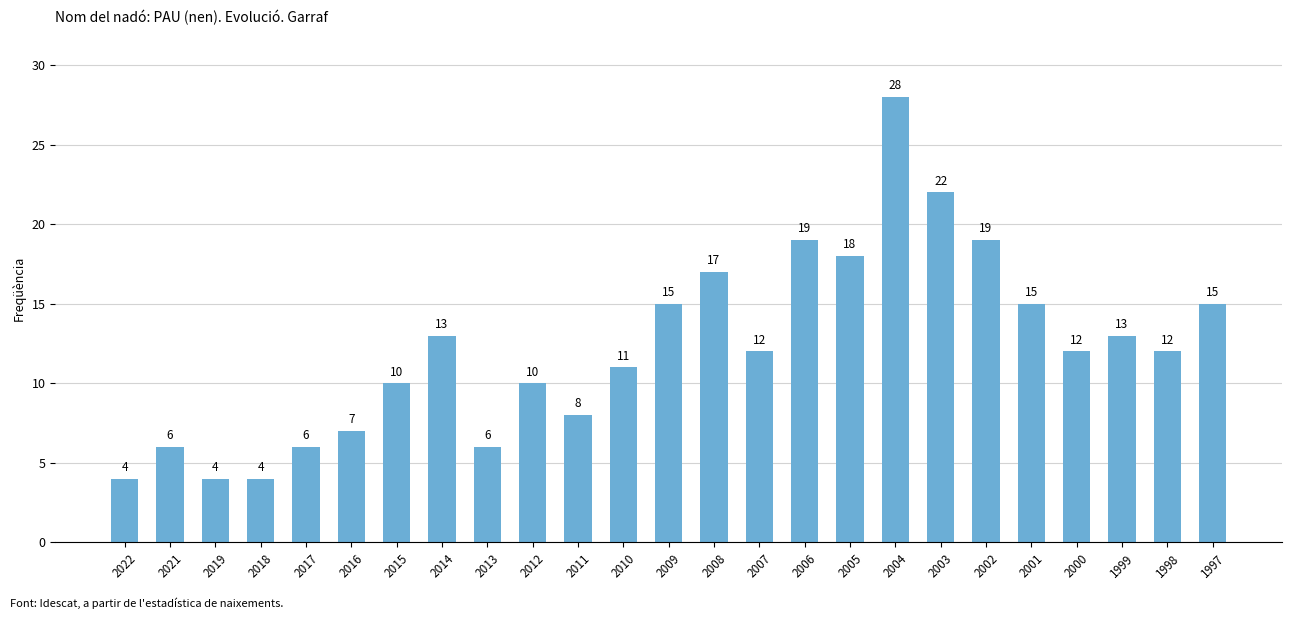

What is the smallest value displayed?

4